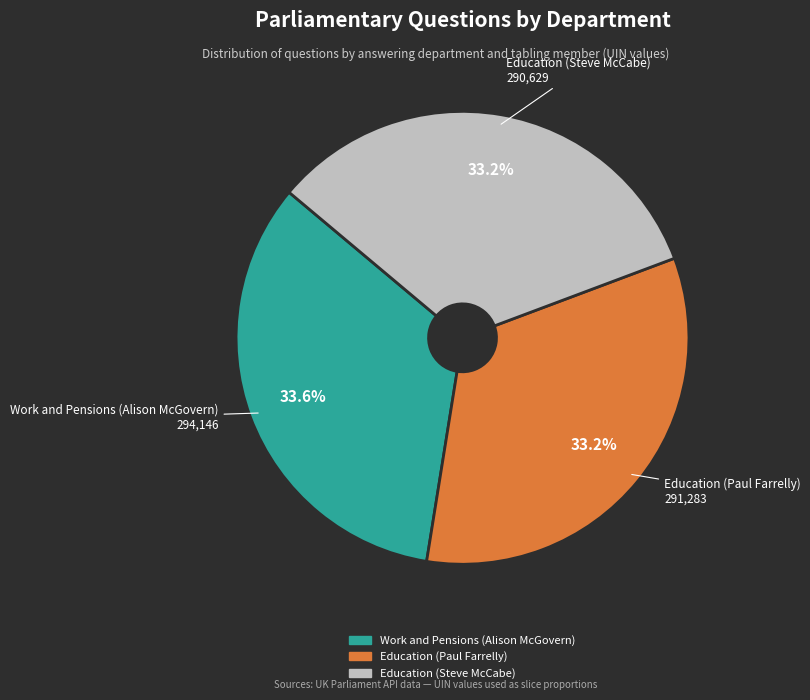

Combined, what portion of the pie is Education (Steve McCabe) and Education (Paul Farrelly)?

66.4%